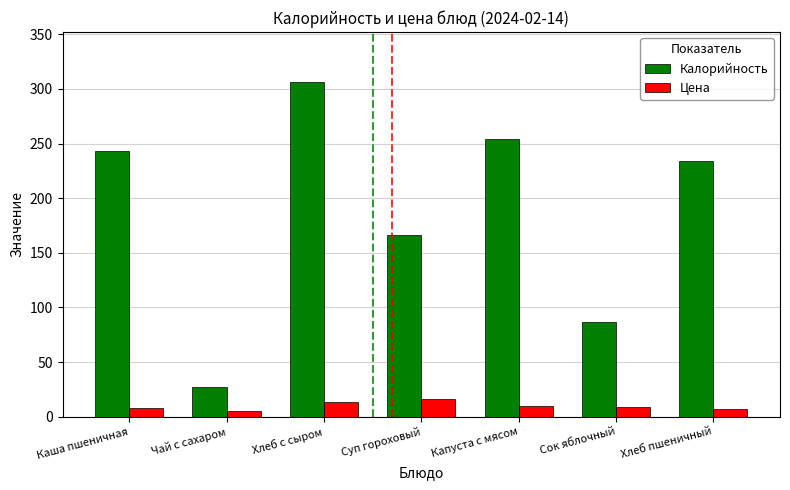

Which series has the largest total across all categories?

Калорийность